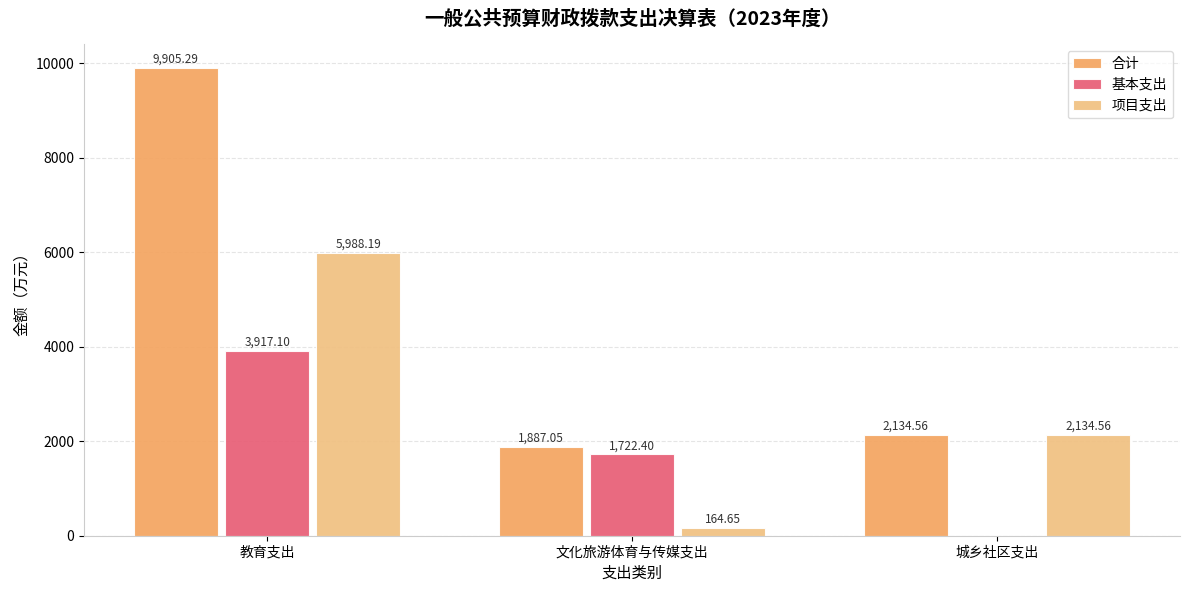

Which category has the highest value in the 基本支出 series?

教育支出